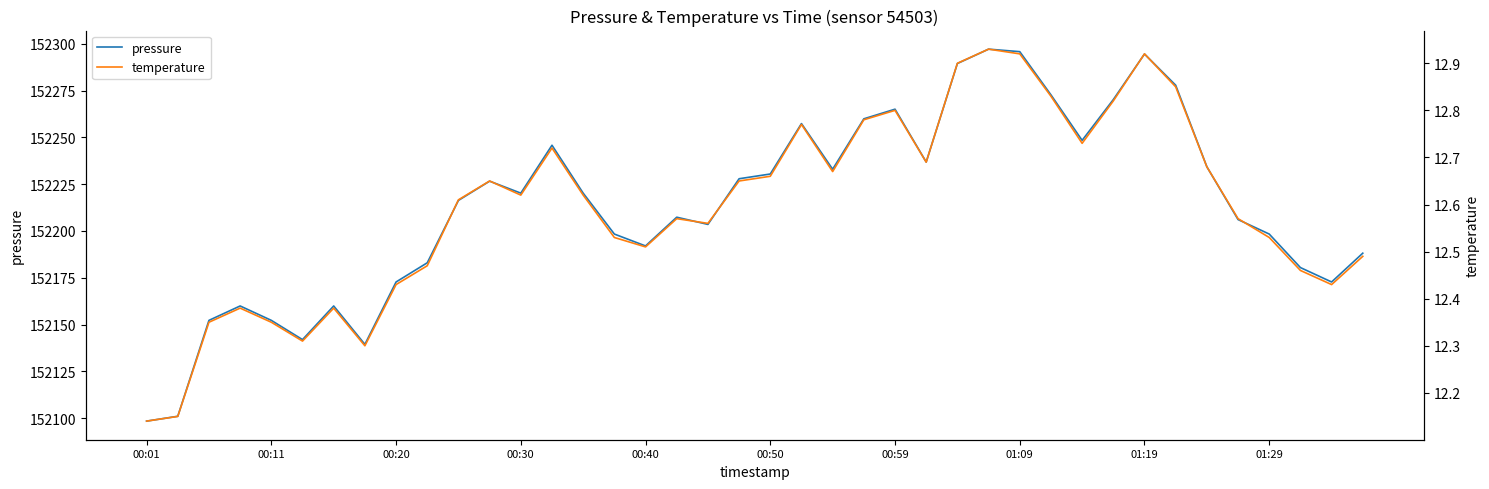

True or false: temperature and pressure cross at least once.

False